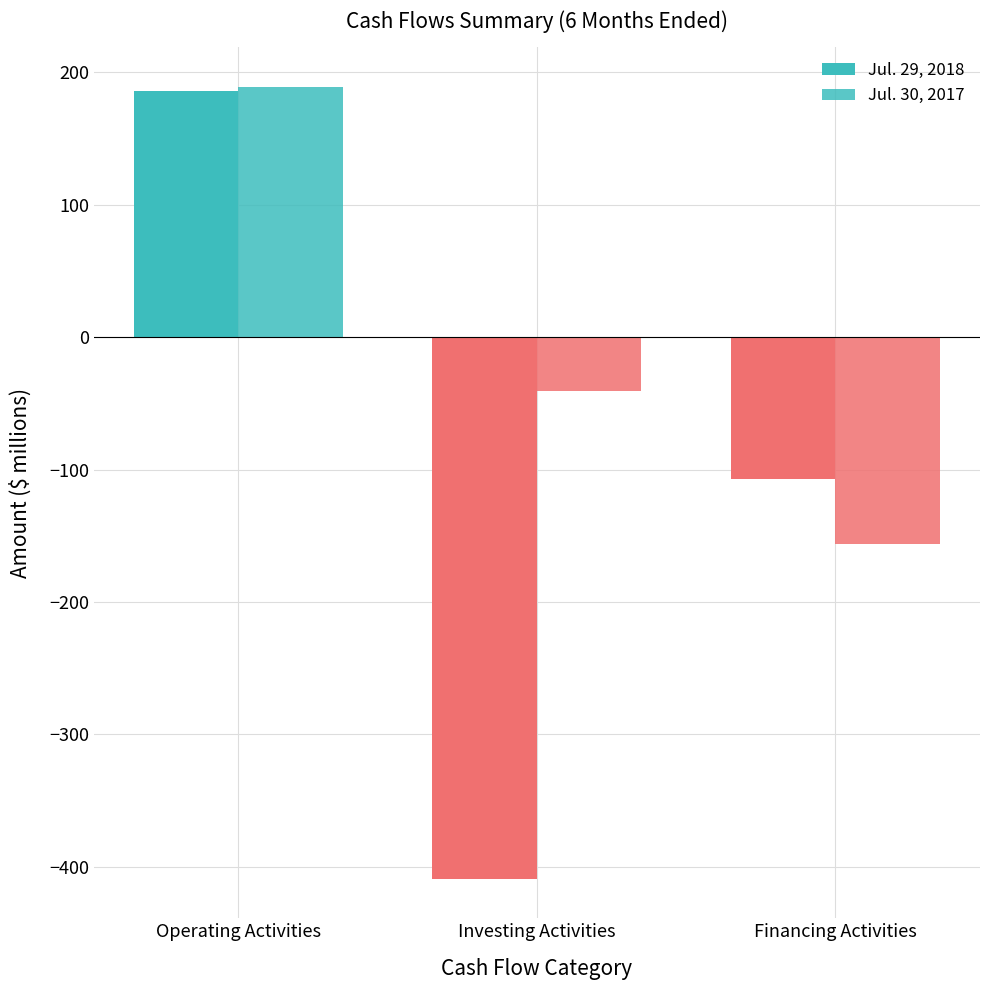

What position from the right is Financing Activities?

1